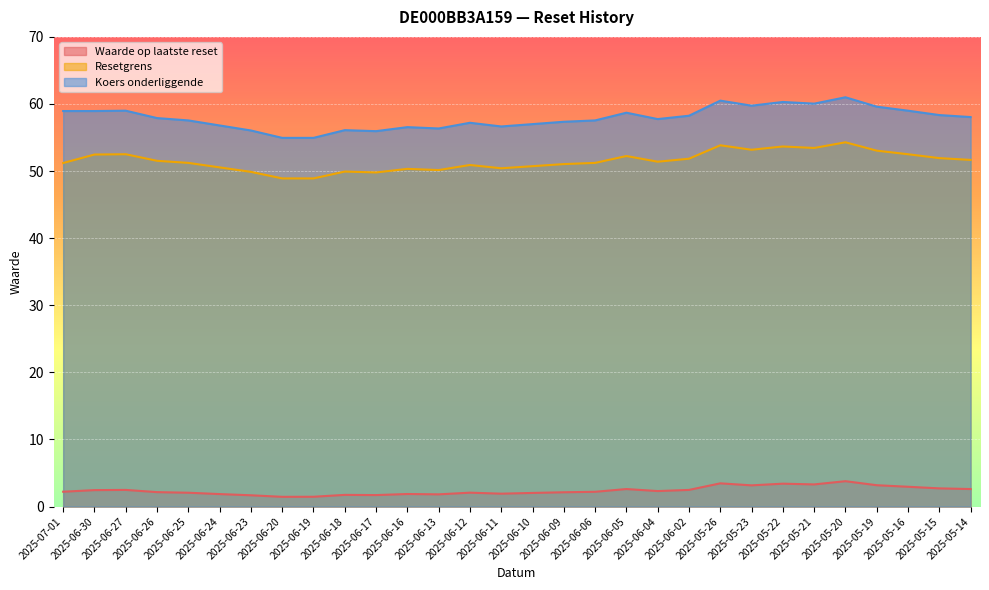

Reading left to right, transcribe all the data shown in this chart.

Waarde op laatste reset: 2.2	2.5	2.5	2.1	2.1	1.9	1.7	1.4	1.5	1.7	1.7	1.9	1.8	2.1	1.9	2.0	2.1	2.2	2.6	2.3	2.5	3.5	3.2	3.4	3.3	3.8	3.2	3.0	2.7	2.6
Resetgrens: 51.2	52.5	52.5	51.5	51.2	50.6	49.9	48.9	48.9	49.9	49.8	50.3	50.2	50.9	50.4	50.7	51.0	51.2	52.2	51.4	51.8	53.8	53.2	53.7	53.4	54.3	53.0	52.5	51.9	51.7
Koers onderliggende: 59.0	59.0	59.0	57.9	57.5	56.8	56.0	55.0	55.0	56.1	56.0	56.5	56.4	57.2	56.6	57.0	57.4	57.5	58.7	57.8	58.2	60.5	59.8	60.3	60.0	61.0	59.6	59.0	58.4	58.0